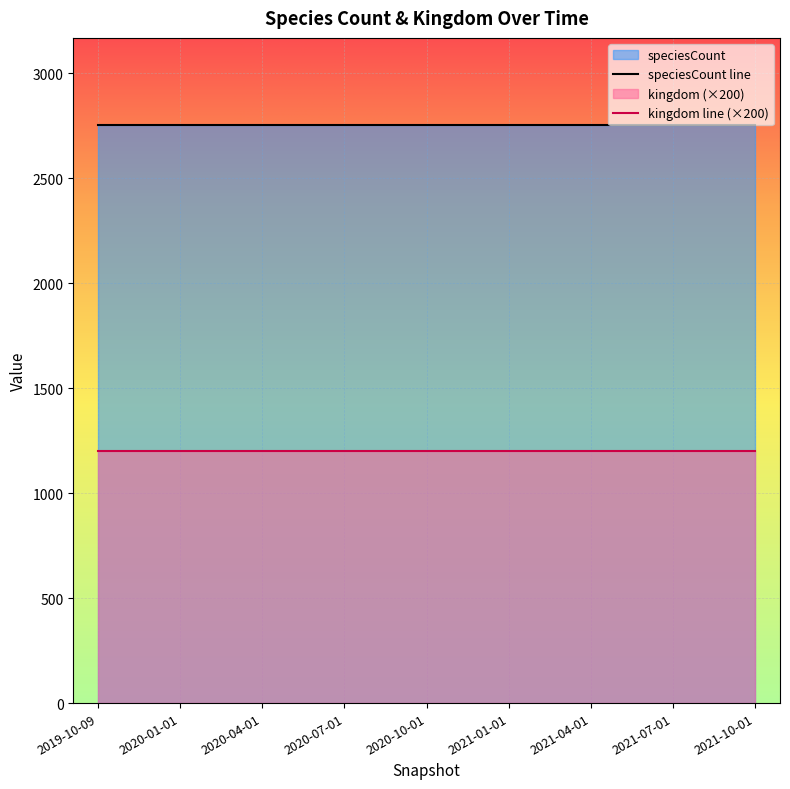

What are all the series names shown in the legend?

kingdom, speciesCount